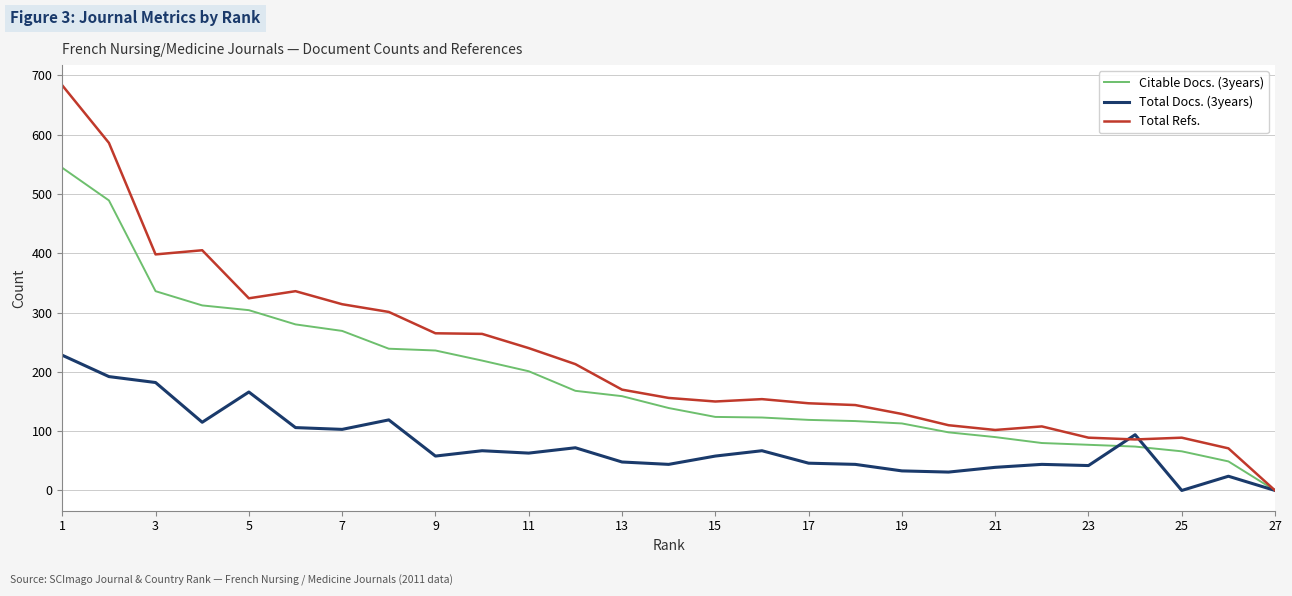

What is the difference between the maximum and minimum values in the Total Docs. (3years) series?

228